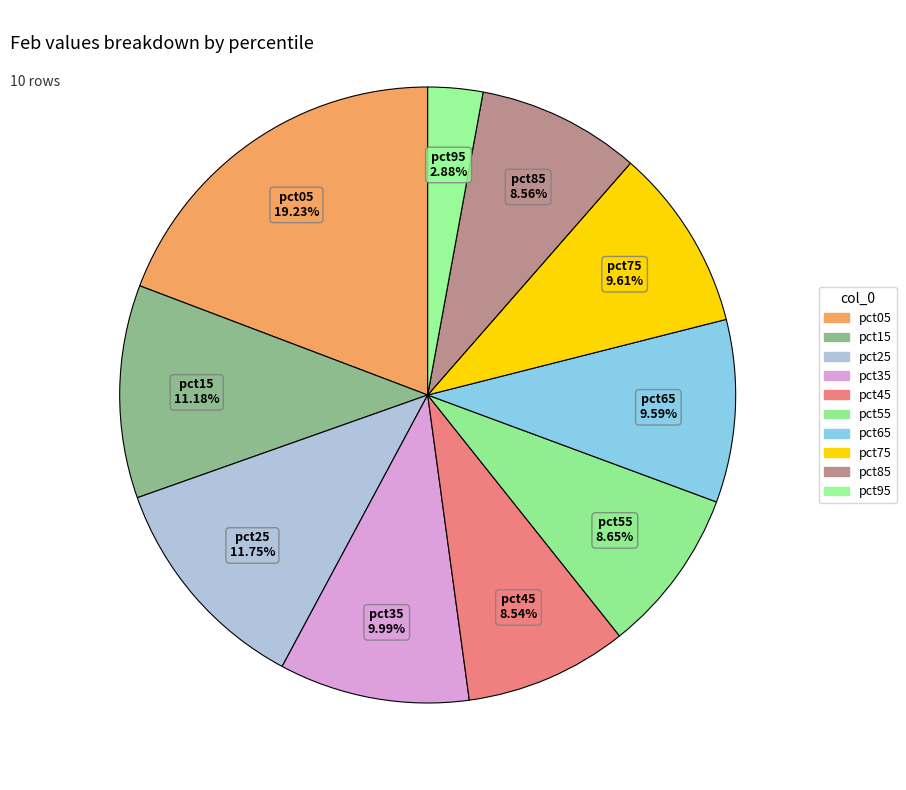

Which slice is the largest?

pct05